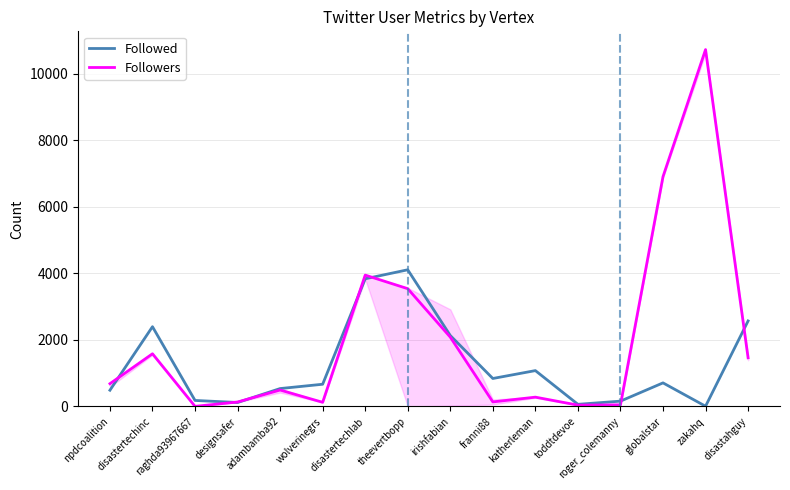

What is the average value of the Followed series?

1244